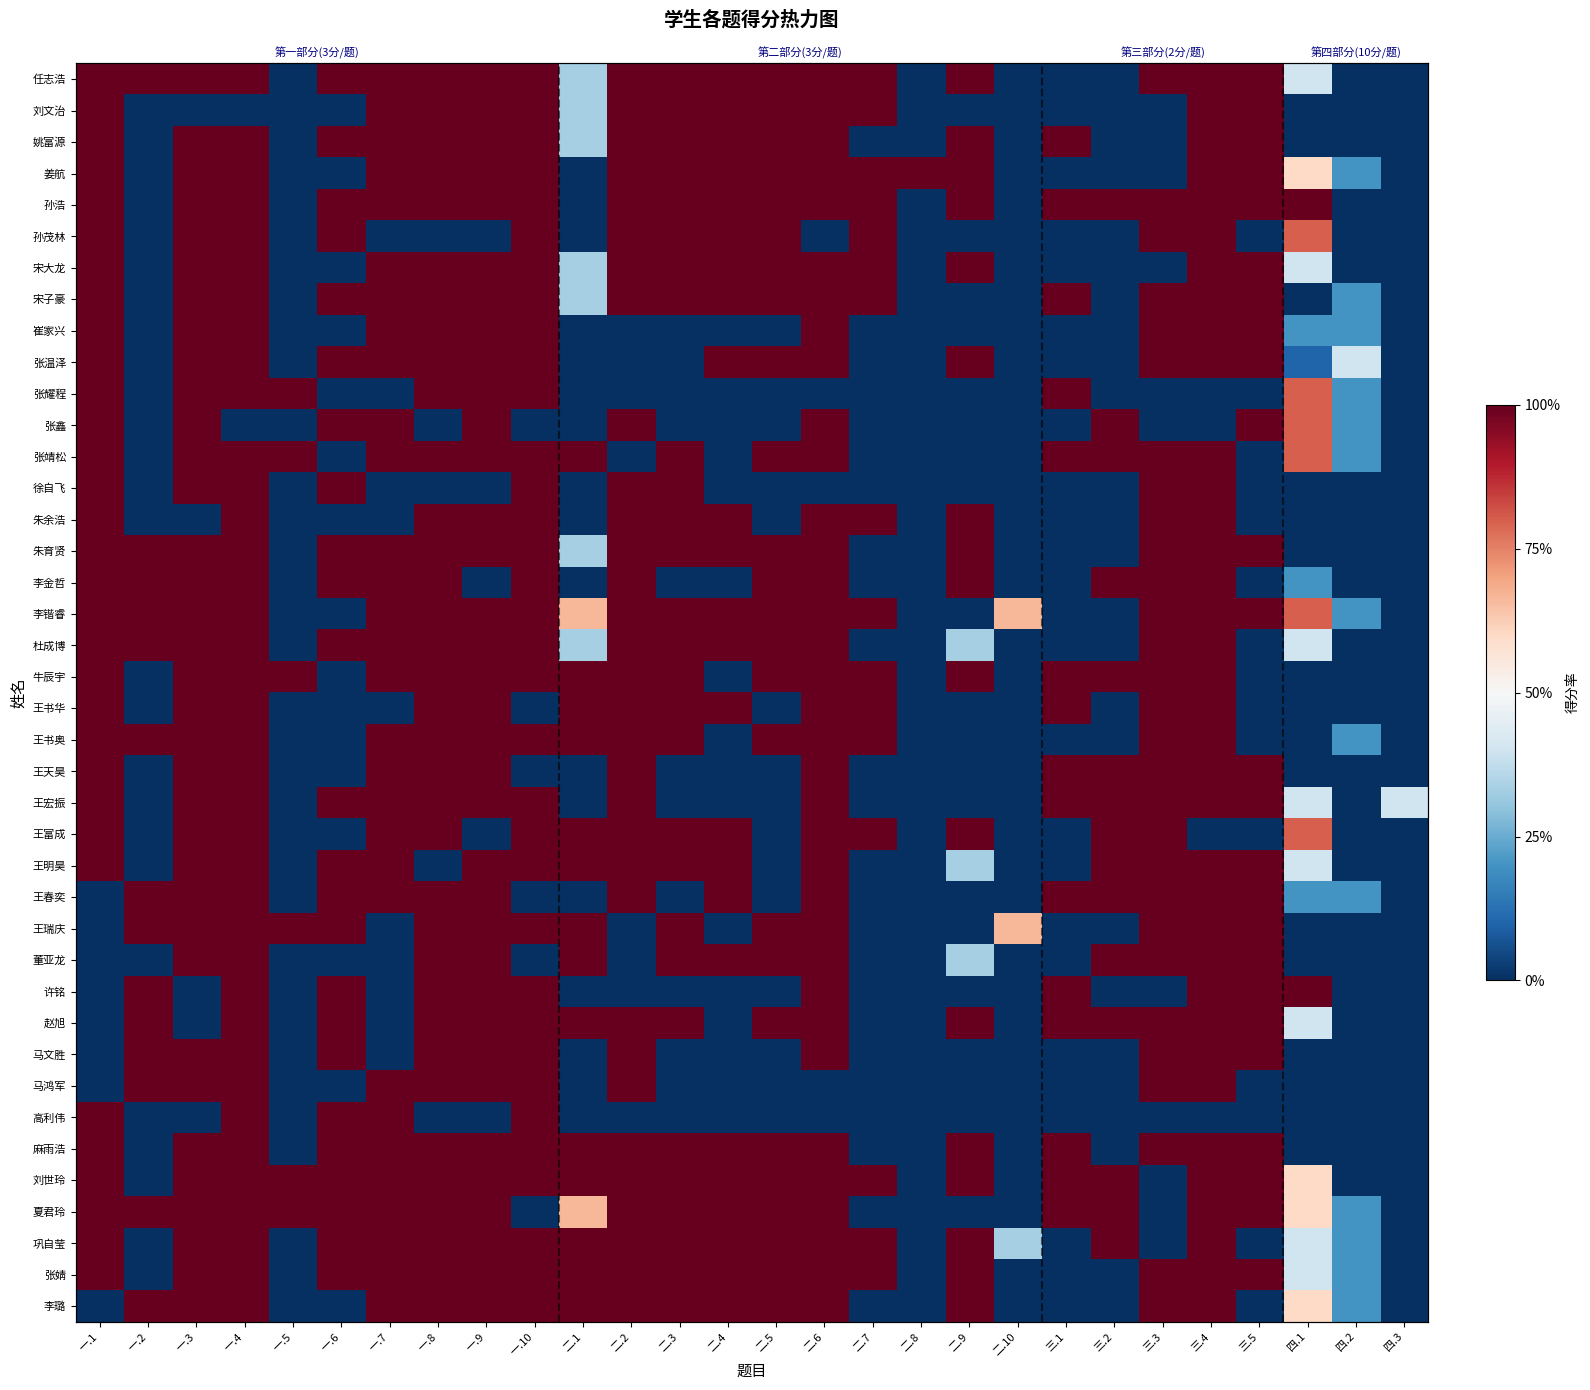

What is the difference between the second highest and minimum values in the 姚富源 series?

1.0